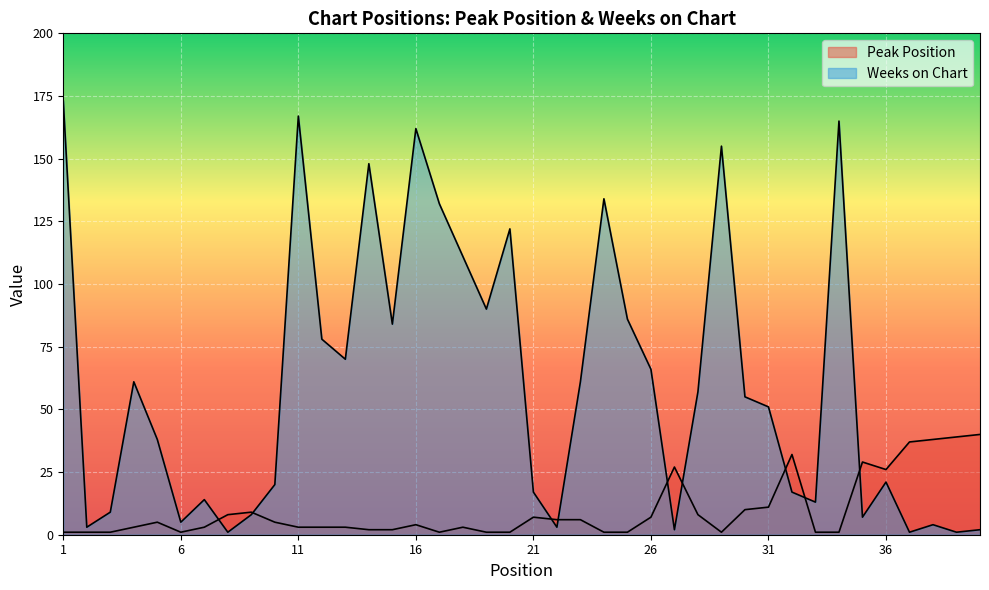

What is the average value of the Peak Position series?

10